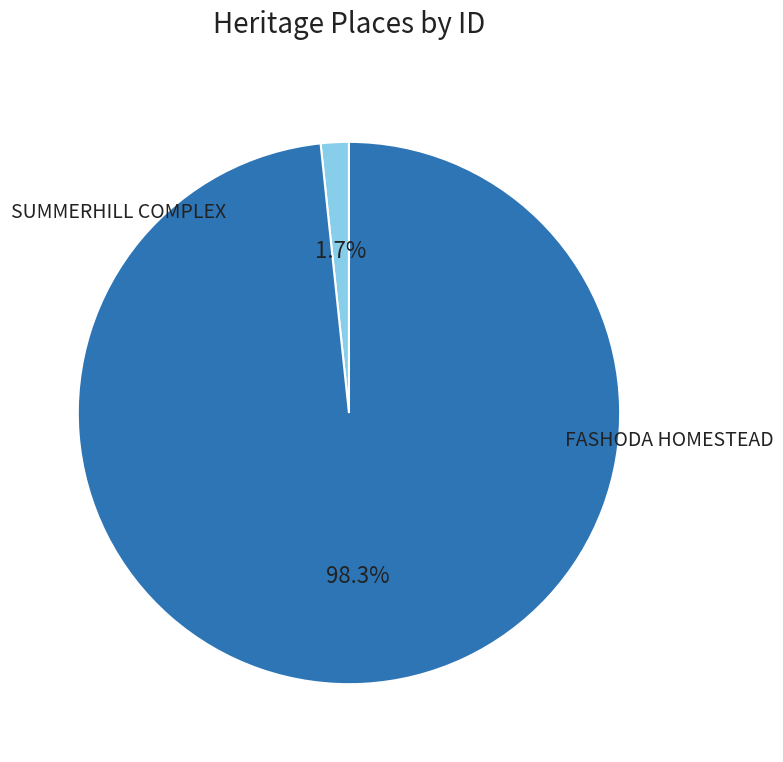

Is there any slice that represents more than half of the pie?

Yes